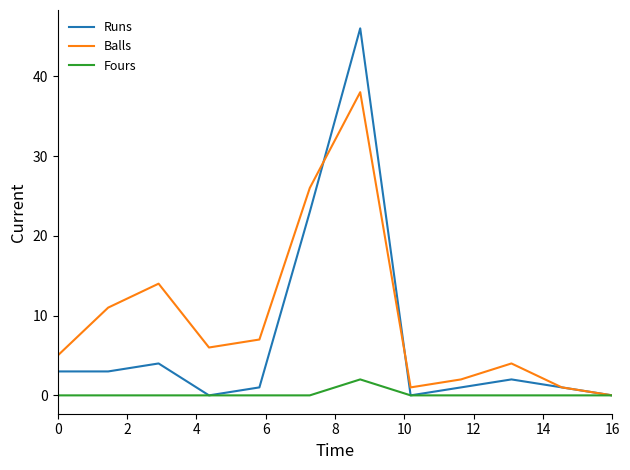

What is the sum of all Balls values?

115